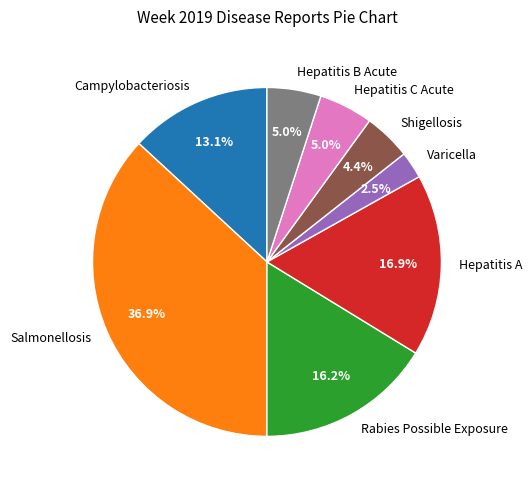

Does Campylobacteriosis account for over 50% of the chart?

No